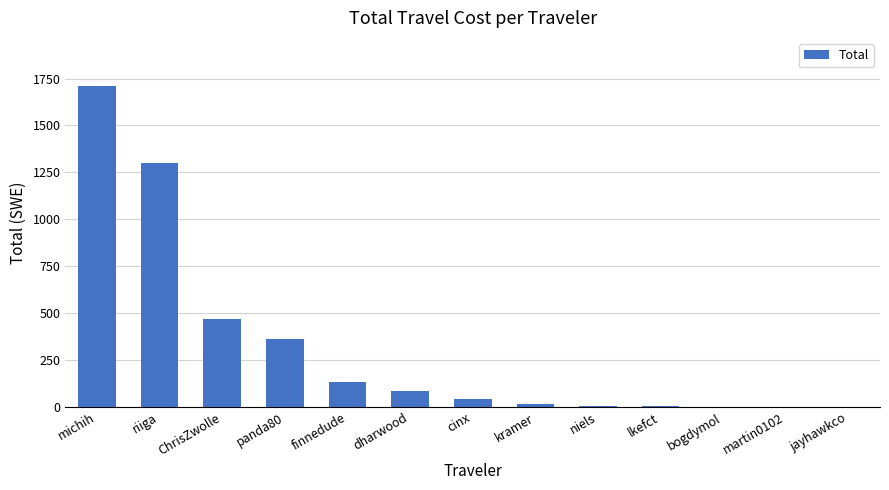

Where does the data first go above 42?

michih